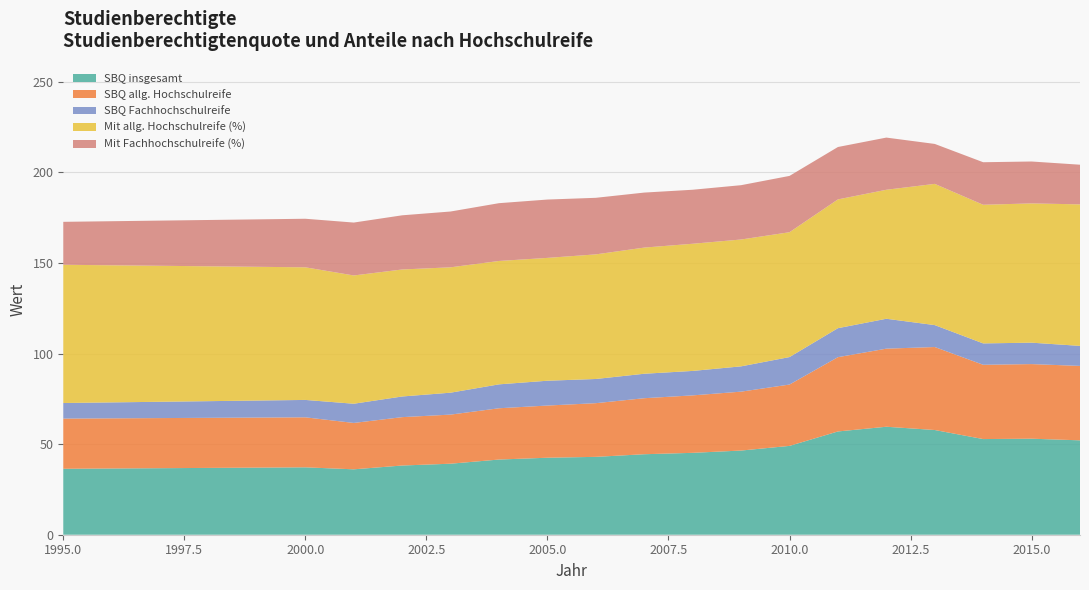

Reading left to right, extract all data points from this chart.

Mit allg. Hochschulreife (%): 1995=76.3	2000=73.2	2001=70.8	2002=70.1	2003=69.2	2004=68.1	2005=67.8	2006=68.8	2007=69.6	2008=70.2	2009=70.0	2010=68.9	2011=71.1	2012=71.2	2013=78.0	2014=76.5	2015=76.9	2016=78.1
Mit Fachhochschulreife (%): 1995=23.7	2000=26.8	2001=29.2	2002=29.9	2003=30.8	2004=31.9	2005=32.2	2006=31.2	2007=30.4	2008=29.8	2009=30.0	2010=31.1	2011=28.9	2012=28.8	2013=22.1	2014=23.5	2015=23.1	2016=21.9
SBQ allg. Hochschulreife: 1995=27.7	2000=27.6	2001=25.6	2002=26.7	2003=27.1	2004=28.3	2005=28.8	2006=29.6	2007=30.9	2008=31.7	2009=32.5	2010=33.9	2011=41.0	2012=43.1	2013=45.8	2014=41.0	2015=41.2	2016=41.1
SBQ Fachhochschulreife: 1995=8.6	2000=9.6	2001=10.6	2002=11.4	2003=12.1	2004=13.2	2005=13.7	2006=13.3	2007=13.5	2008=13.5	2009=14.0	2010=15.2	2011=16.0	2012=16.5	2013=12.1	2014=11.8	2015=11.8	2016=11.1
SBQ insgesamt: 1995=36.4	2000=37.2	2001=36.1	2002=38.2	2003=39.2	2004=41.5	2005=42.5	2006=43.0	2007=44.4	2008=45.2	2009=46.5	2010=49.0	2011=57.0	2012=59.6	2013=57.8	2014=52.8	2015=53.0	2016=52.1